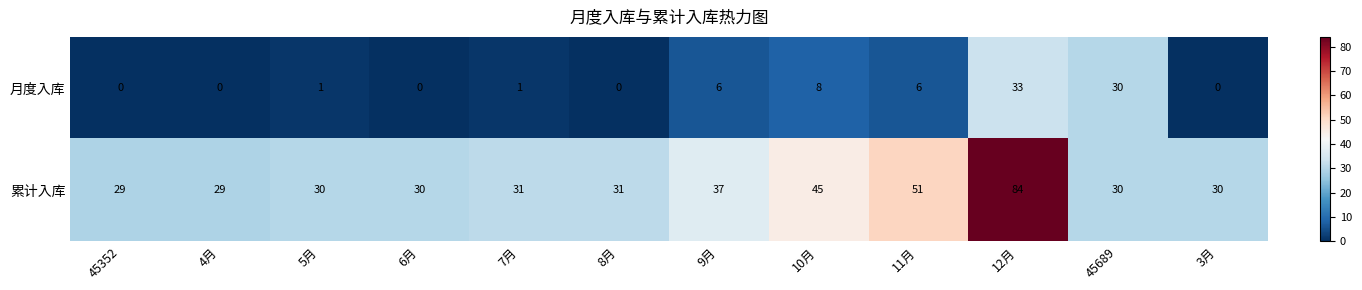

Which category has the highest value across all series?

12月